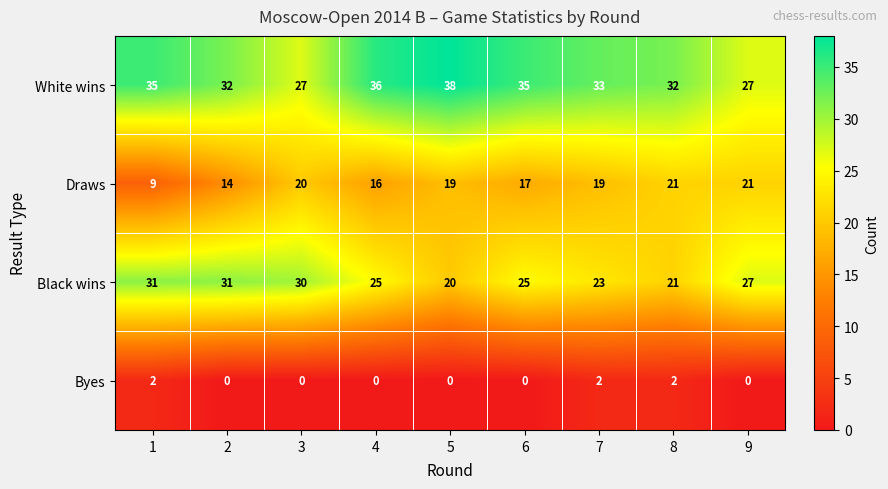

Rank the series by their maximum value, from highest to lowest.

White wins, Black wins, Draws, Byes